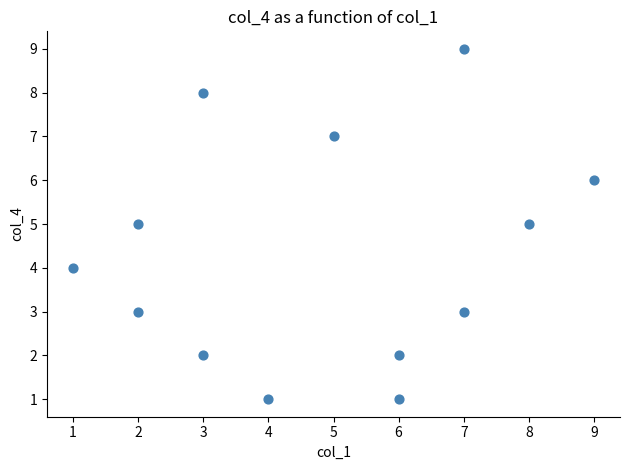

What is the range of Y values (max minus min)?

8